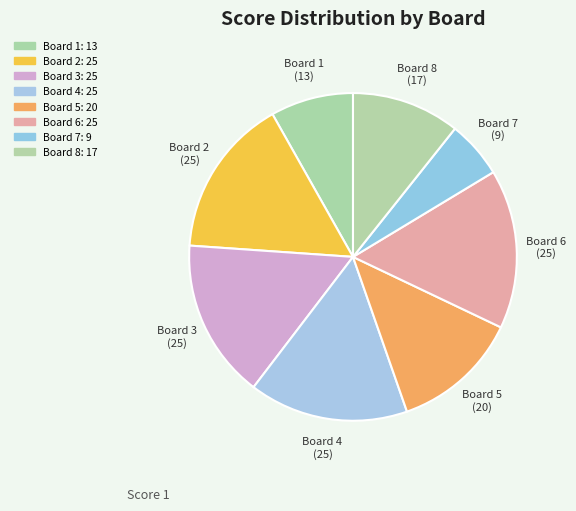

Between Board 4 and Board 3, which is larger?

Board 4